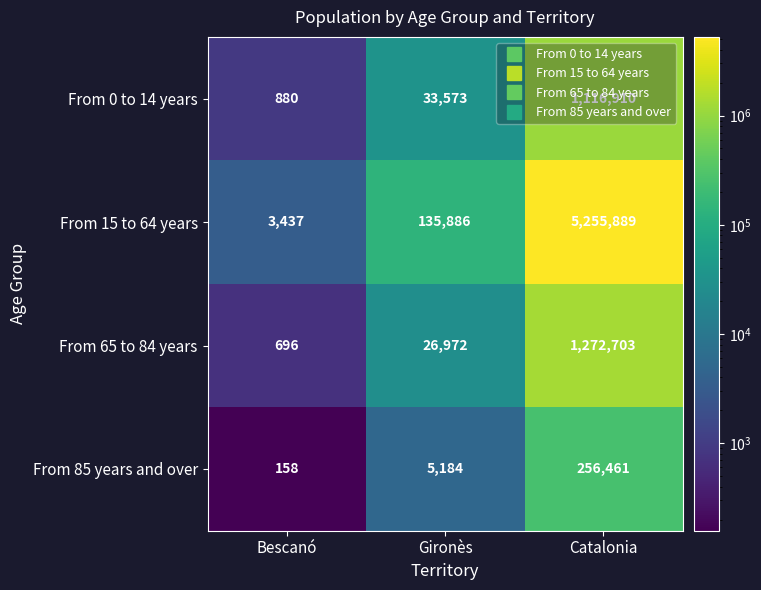

What is the difference between the maximum and minimum values in the From 0 to 14 years series?

1116030